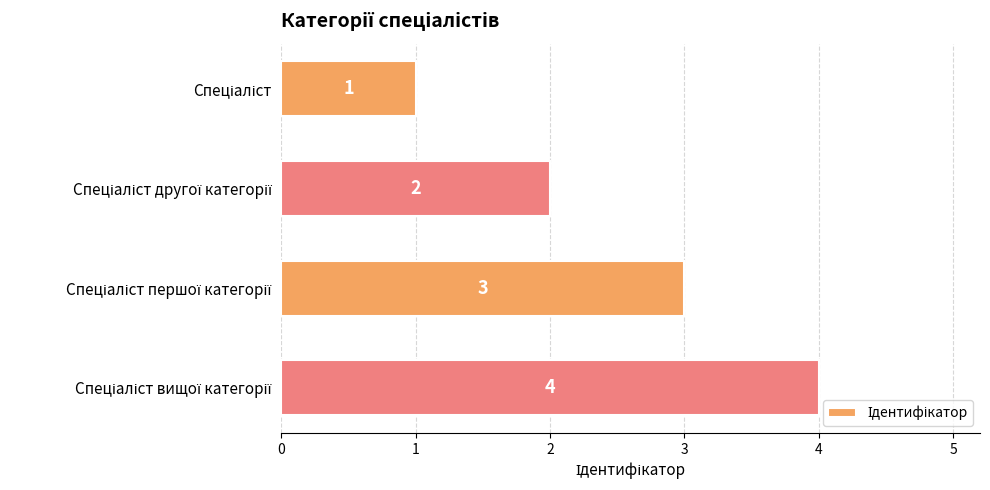

What is the maximum value shown in the chart?

4